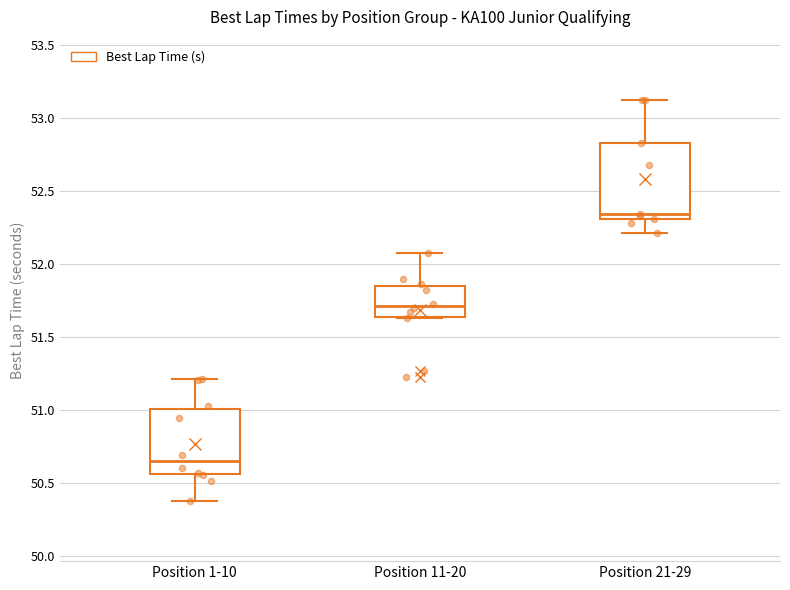

Where does the upper whisker of the box for Position 1-10 end on the y-axis? The values are not printed on the chart, so give them approximately, as read against the axis.

51.20